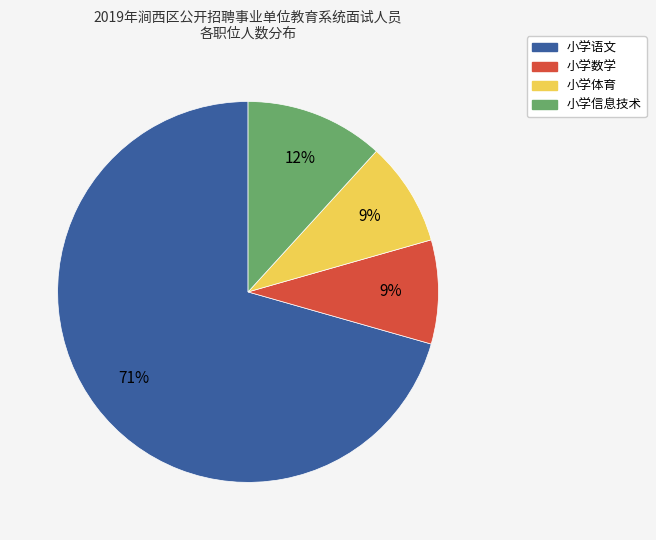

The 小学体育 slice represents 1% of the pie. True or false?

False